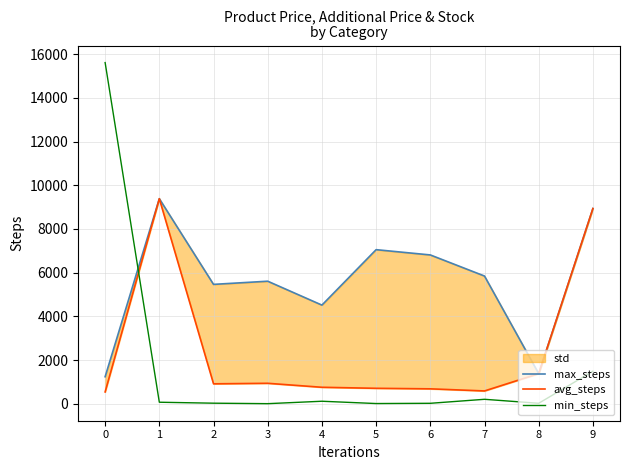

What is the maximum value for min_steps?

15615